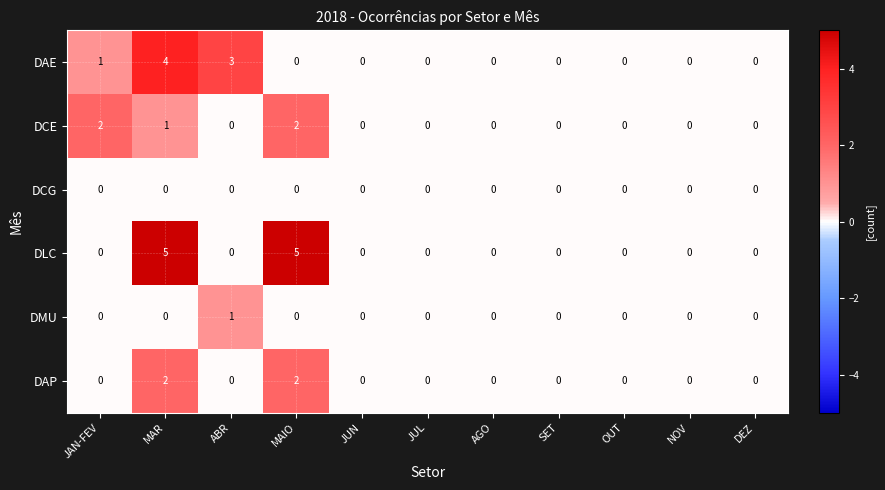

Which category has the highest value in the DMU series?

ABR